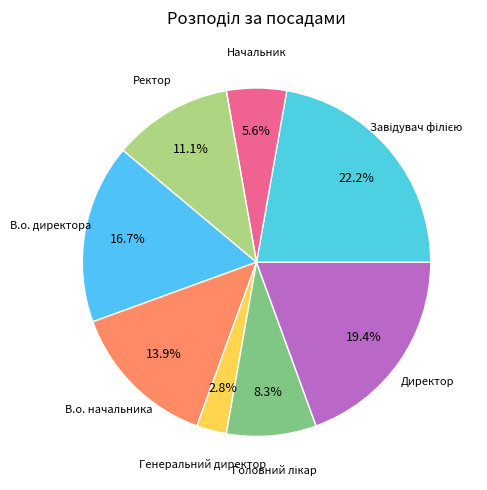

Does Начальник account for over 50% of the chart?

No